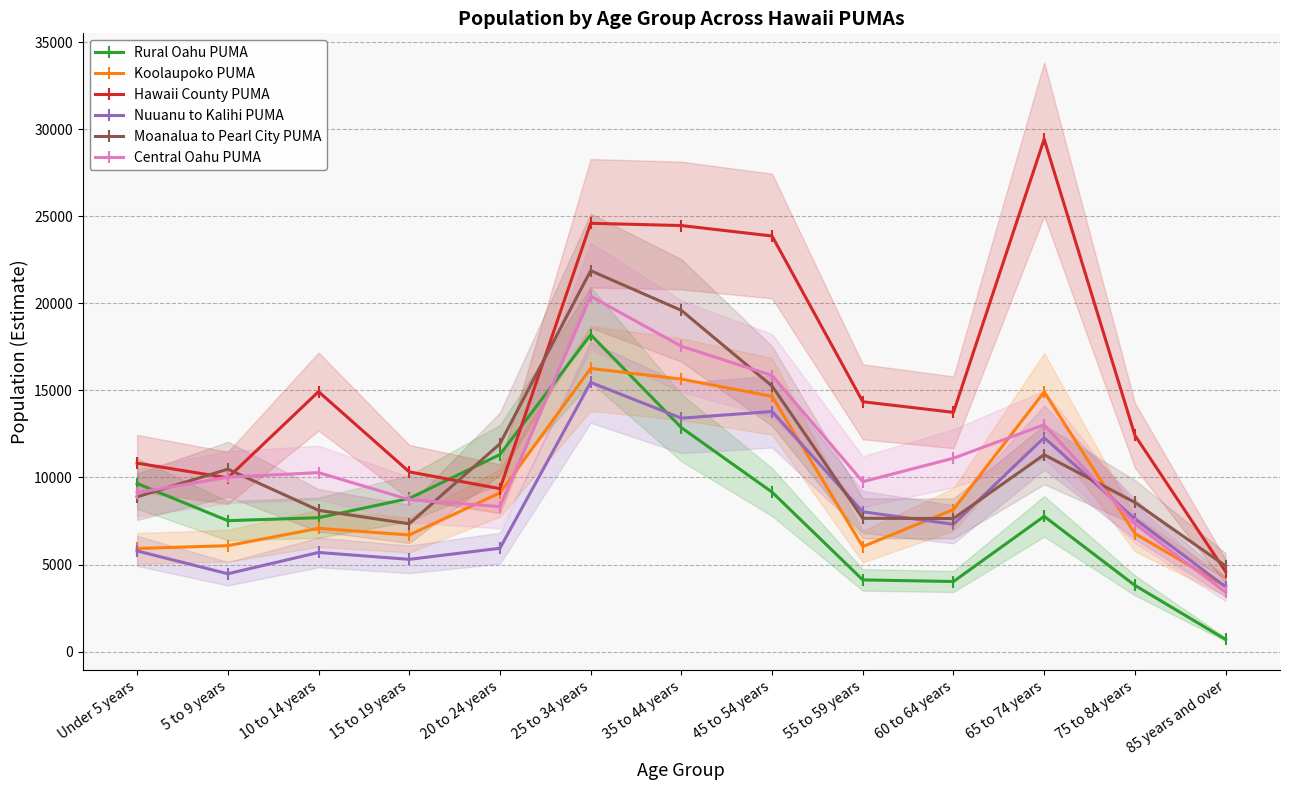

True or false: Koolaupoko PUMA has more than 2 interior local peaks.

True